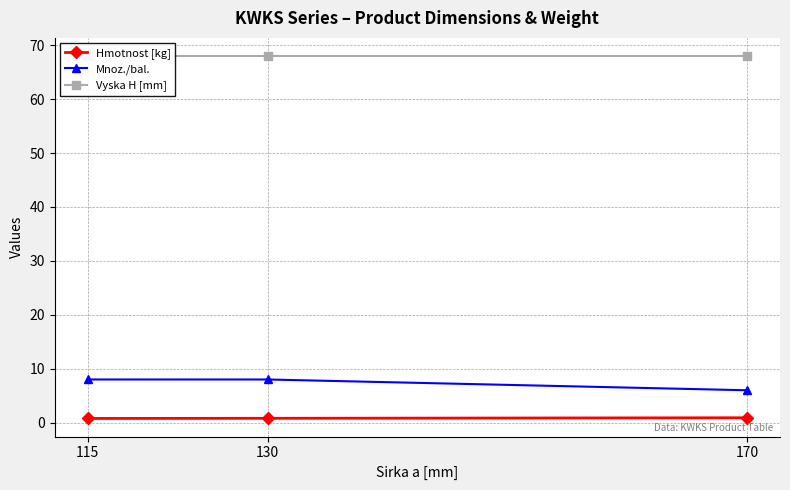

Reading left to right, what are all the values shown in this chart?

Hmotnost [kg]: 115=0.8	130=0.8	170=0.9
Mnoz./bal.: 115=8.0	130=8.0	170=6.0
Vyska H [mm]: 115=68.0	130=68.0	170=68.0